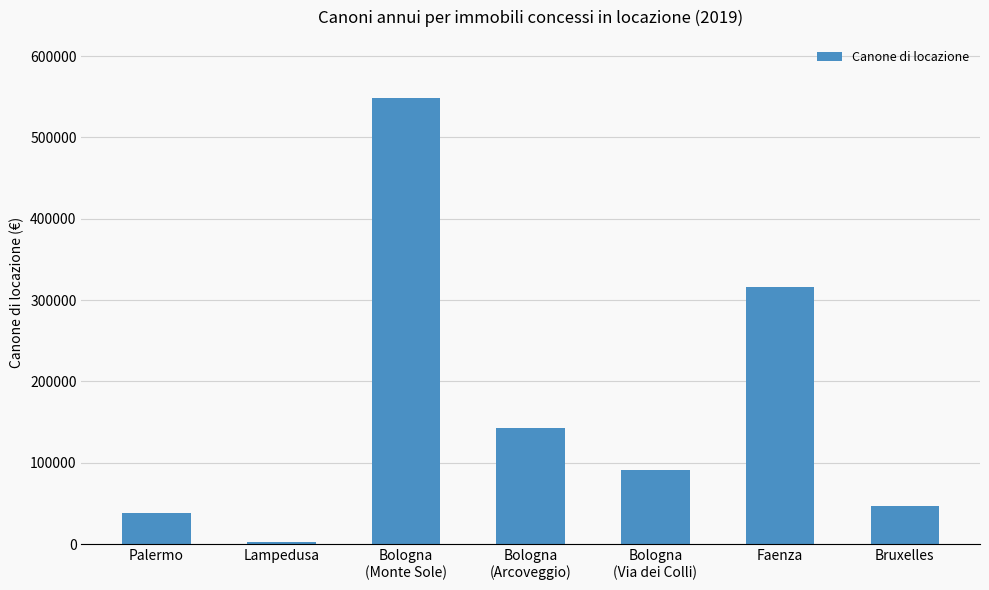

What is the change in value from Palermo to Faenza?

+277306.2